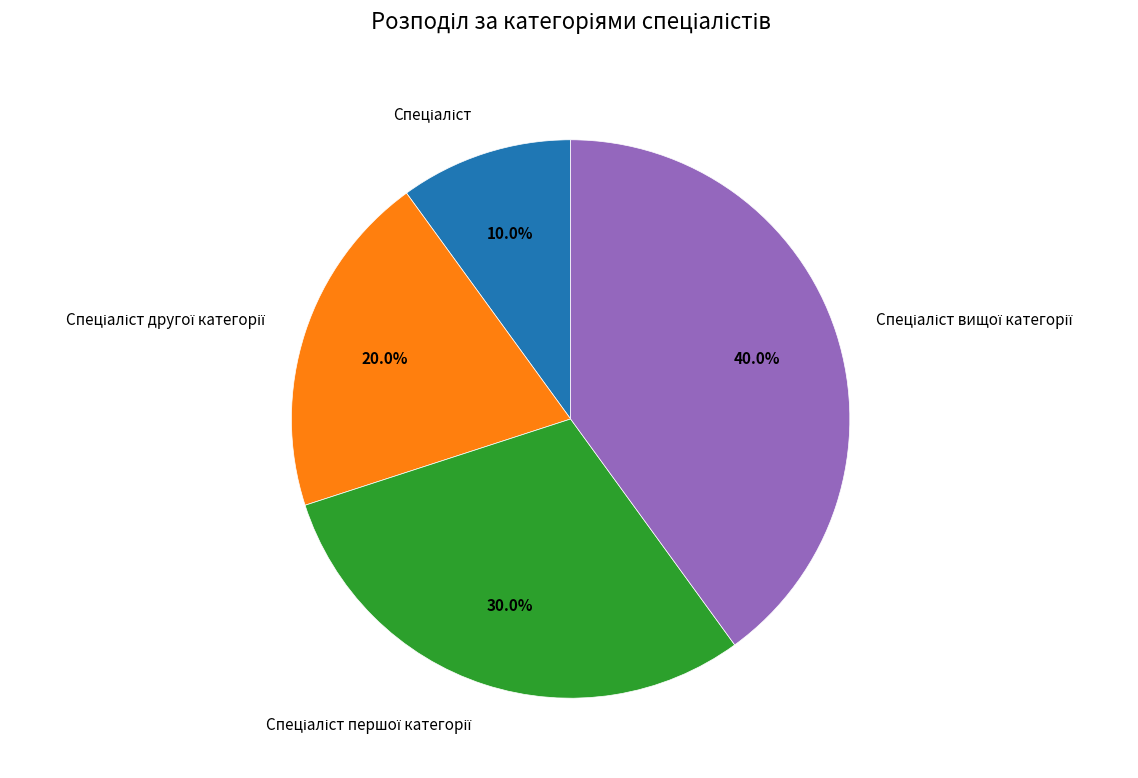

Does any single category account for the majority?

No